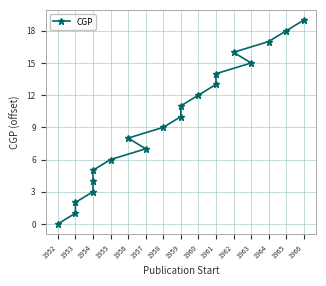

The chart shows a value of 5 at 1960. True or false?

False